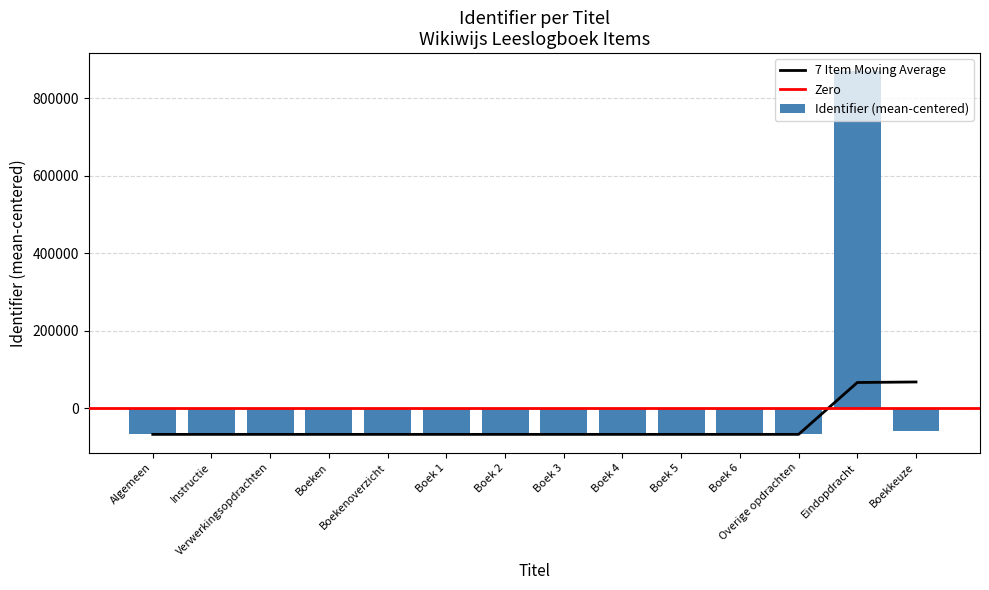

Which label corresponds to the largest value in the chart?

Eindopdracht